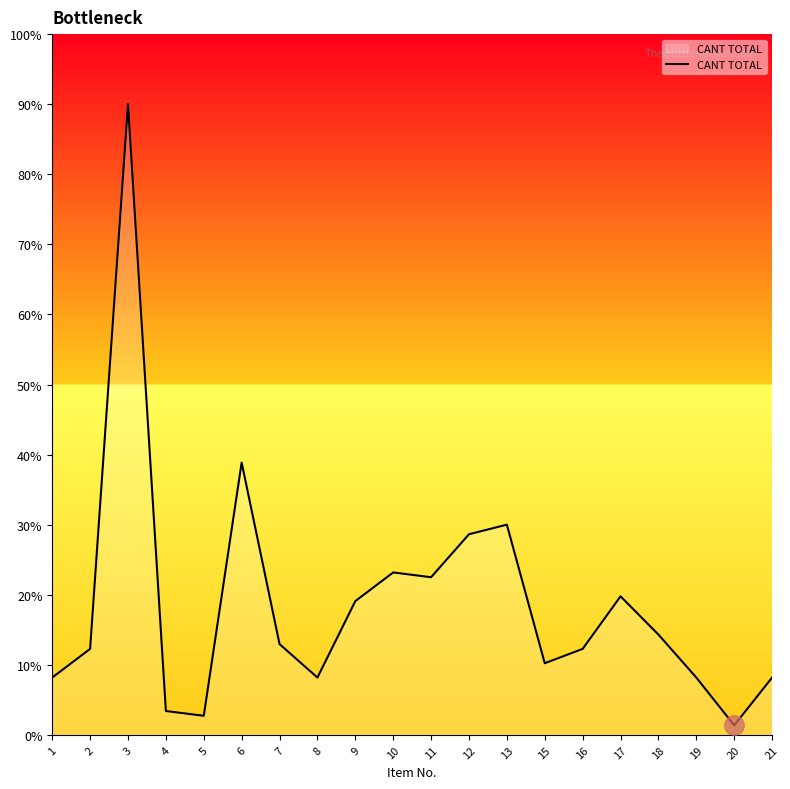

How many series are shown in this chart?

1